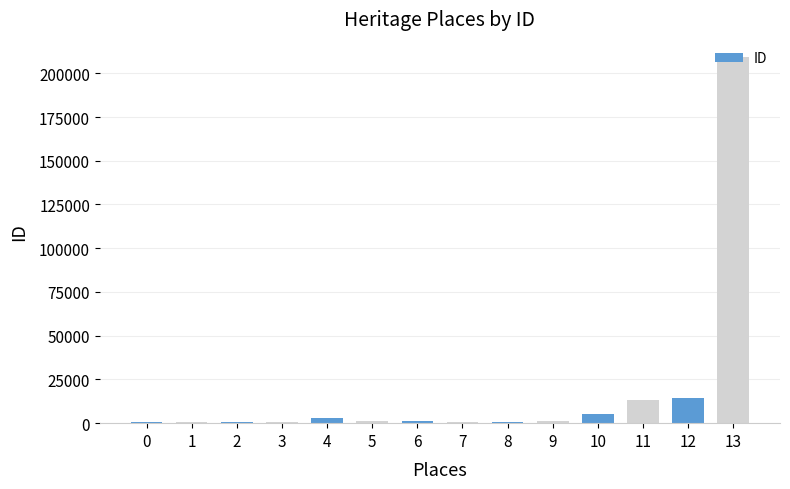

What is the average value?

18078